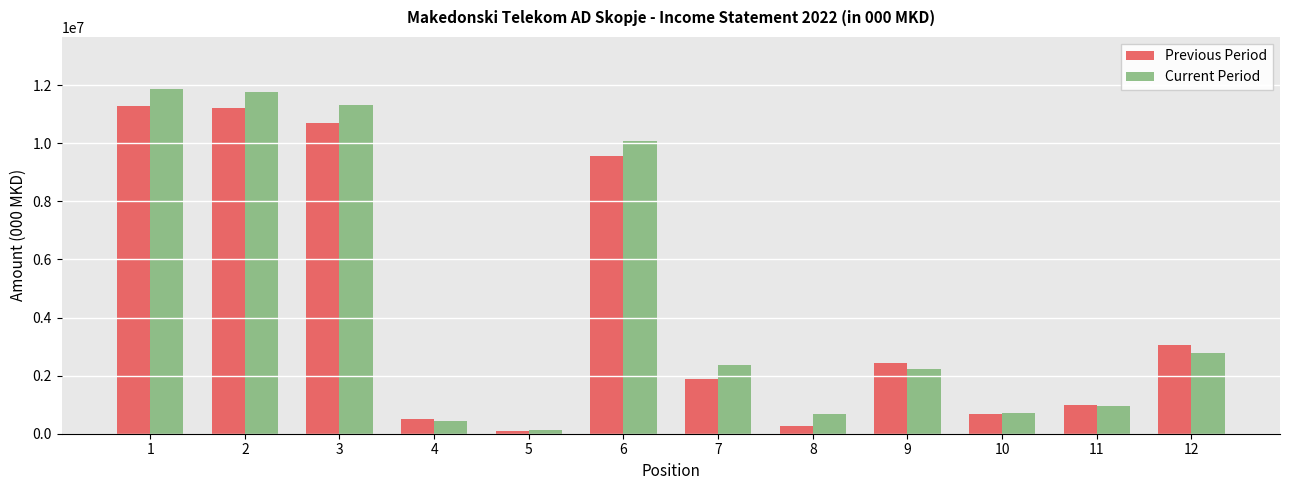

The Current Period series shows 883431 at 7. True or false?

False